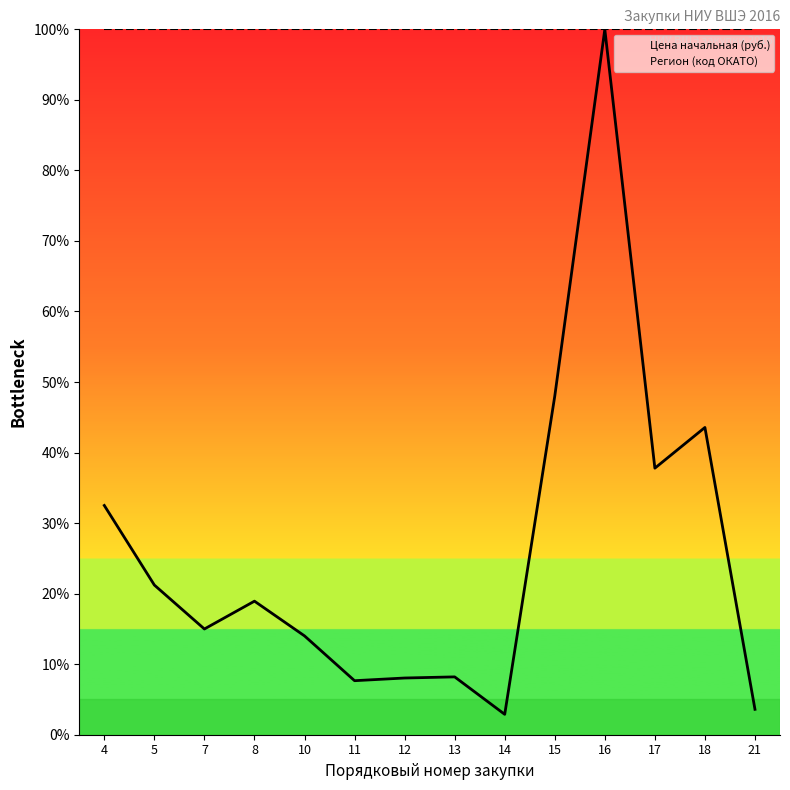

Is it true that Регион (код ОКАТО) equals 133.2 at 8?

False